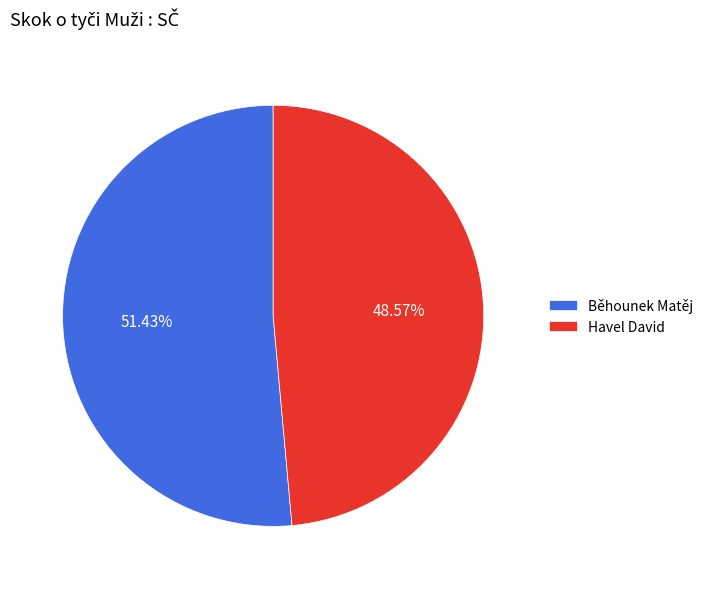

Rank the categories by value from lowest to highest.

Havel David, Běhounek Matěj